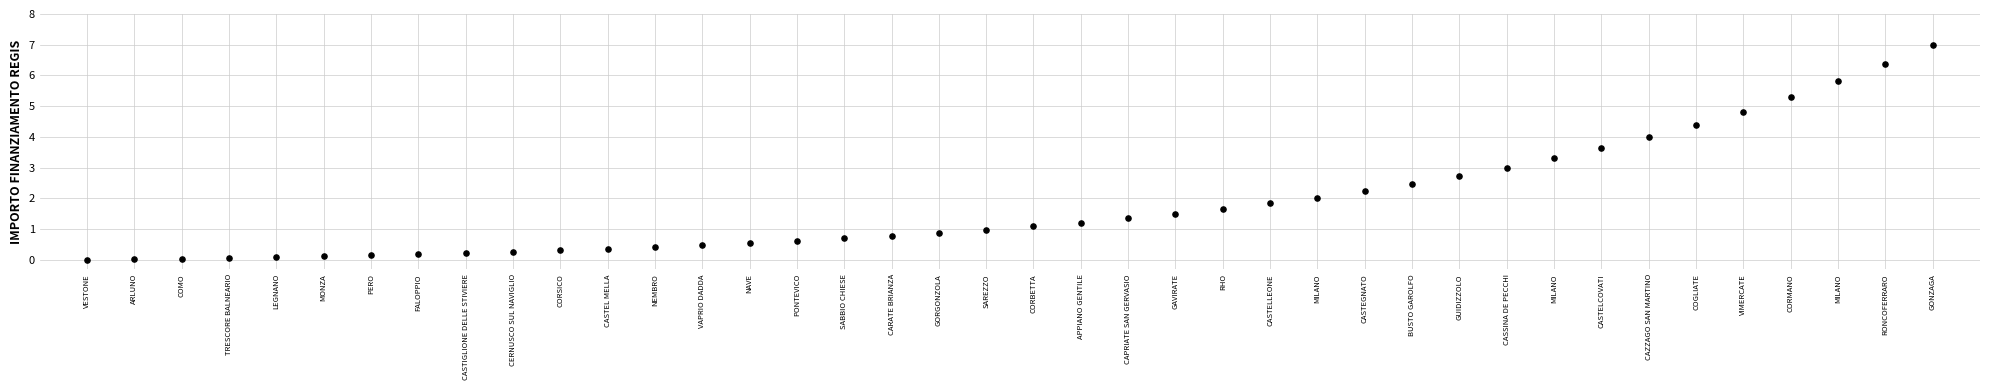

What is the range of Y values (max minus min)?

7.0